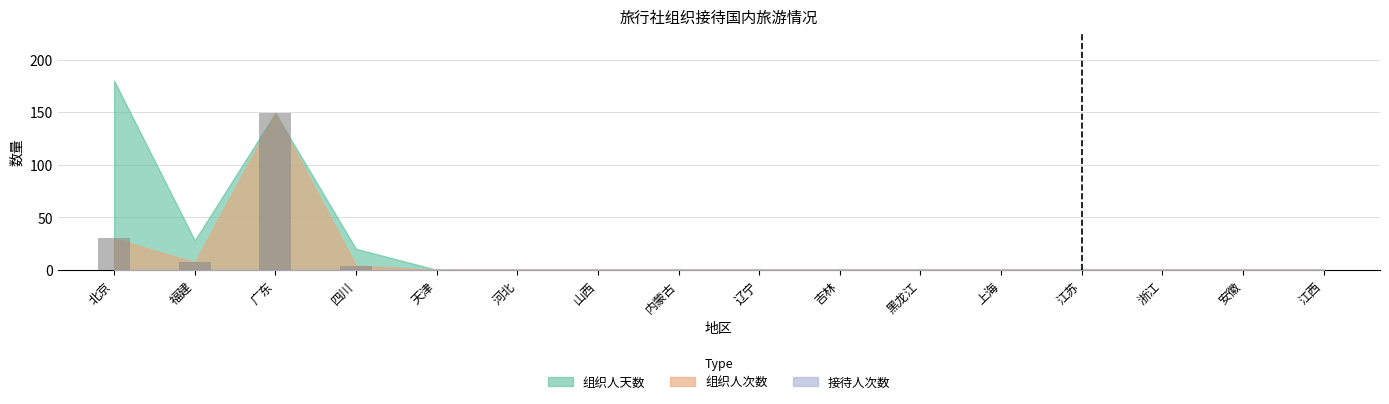

How many data points does each series have?

16